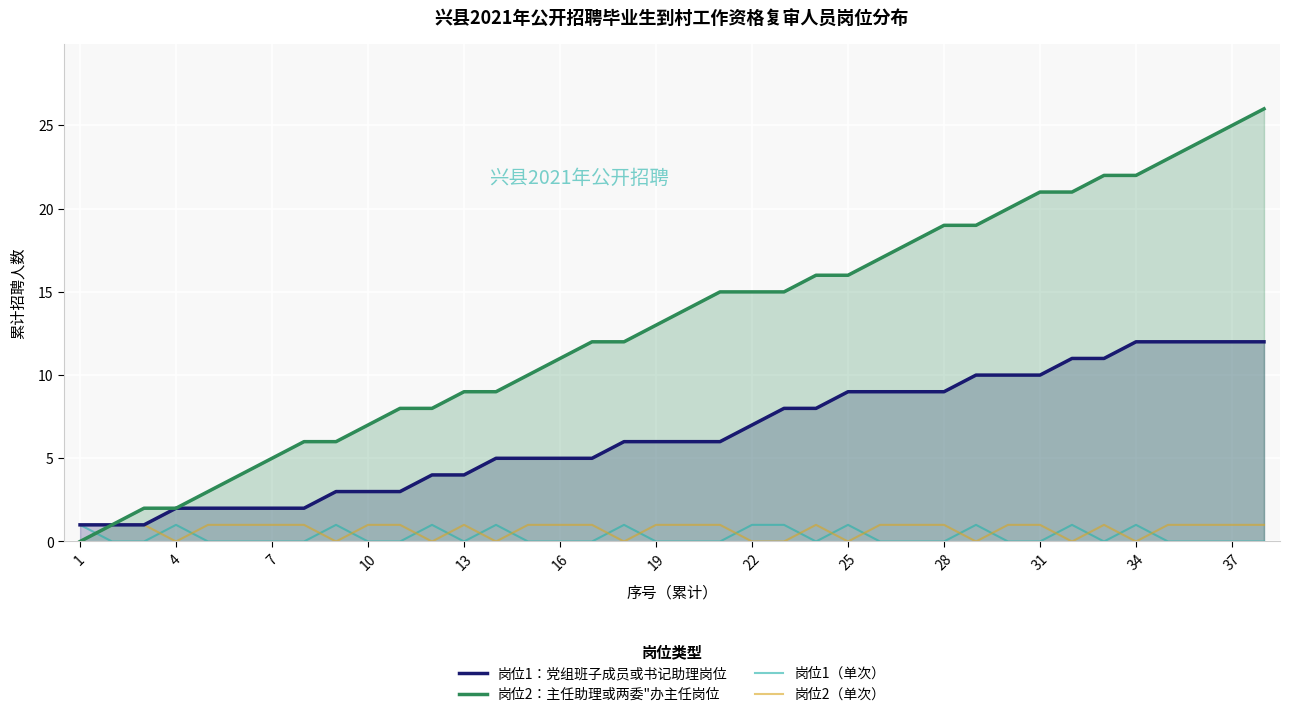

Reading left to right, what are all the values shown in this chart?

岗位1：党组班子成员或书记助理岗位: 1	1	1	2	2	2	2	2	3	3	3	4	4	5	5	5	5	6	6	6	6	7	8	8	9	9	9	9	10	10	10	11	11	12	12	12	12	12
岗位2：主任助理或两委"办主任岗位: 0	1	2	2	3	4	5	6	6	7	8	8	9	9	10	11	12	12	13	14	15	15	15	16	16	17	18	19	19	20	21	21	22	22	23	24	25	26
岗位1（单次）: 1	0	0	1	0	0	0	0	1	0	0	1	0	1	0	0	0	1	0	0	0	1	1	0	1	0	0	0	1	0	0	1	0	1	0	0	0	0
岗位2（单次）: 0	1	1	0	1	1	1	1	0	1	1	0	1	0	1	1	1	0	1	1	1	0	0	1	0	1	1	1	0	1	1	0	1	0	1	1	1	1